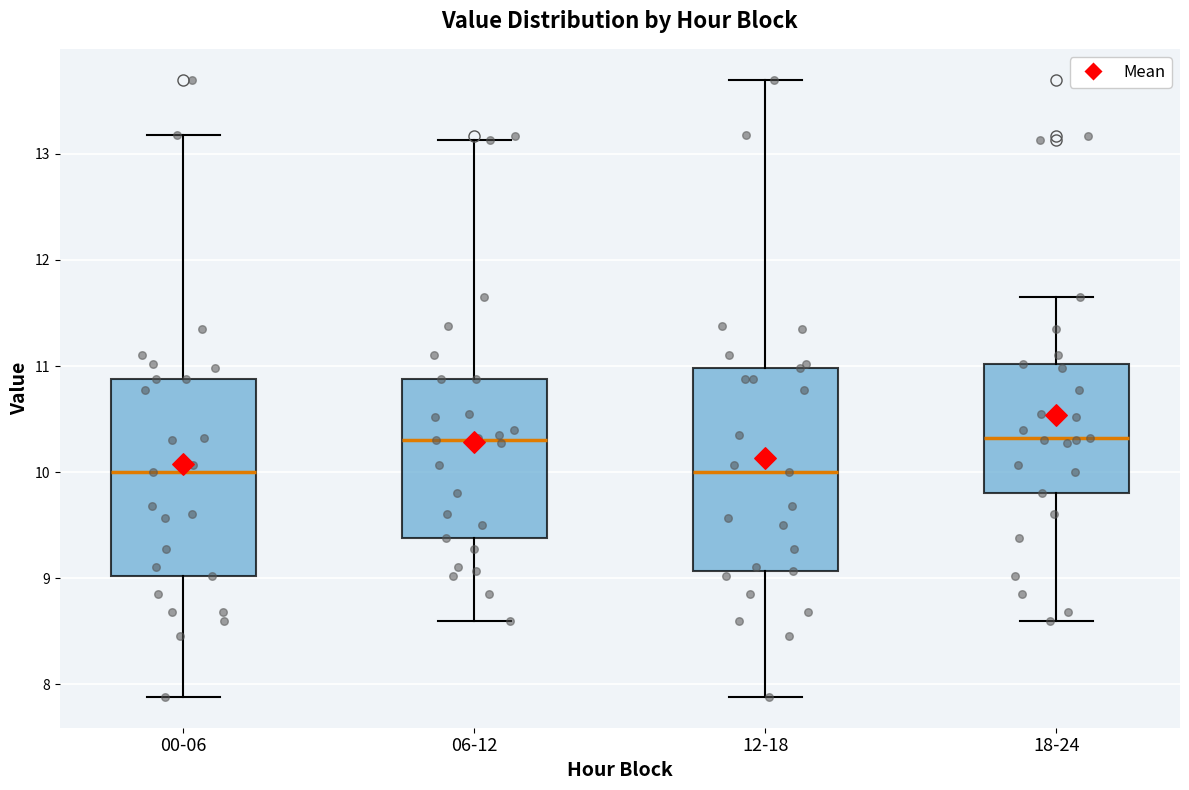

Reading left to right, read every box against the y-axis: the position of its median line, the range the box covers, and the ends of its whiskers. The values are not printed on the chart, so give them approximately, as read against the axis.

00-06: median 10.0, box 9.0 to 10.9, whiskers 7.9 to 13.2
06-12: median 10.3, box 9.4 to 10.9, whiskers 8.6 to 13.1
12-18: median 10.0, box 9.1 to 11.0, whiskers 7.9 to 13.7
18-24: median 10.3, box 9.8 to 11.0, whiskers 8.6 to 11.7